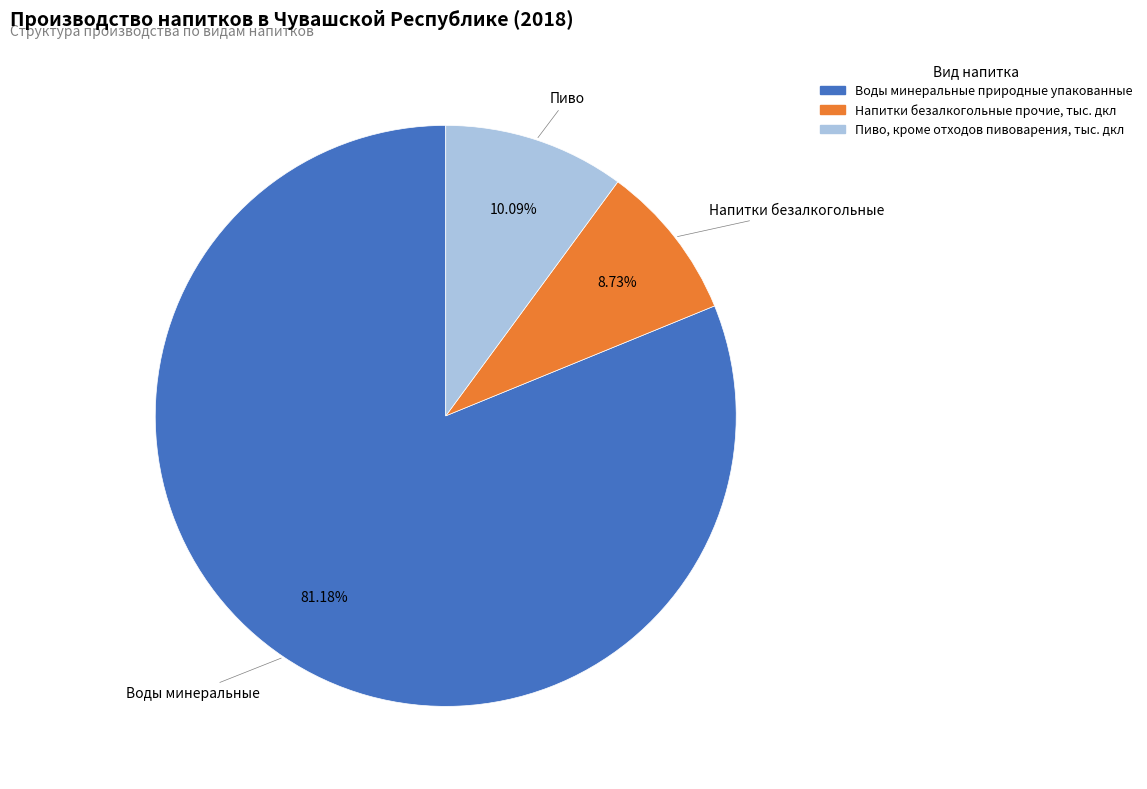

Which slice is the smallest?

Напитки безалкогольные прочие, тыс. дкл